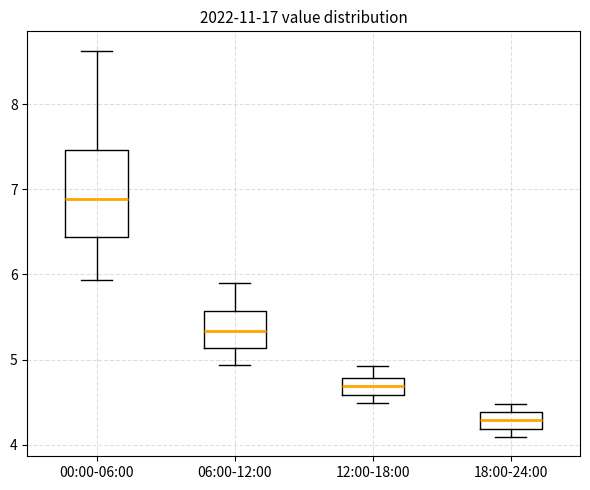

Where does the upper whisker of the box for 00:00-06:00 end on the y-axis? The values are not printed on the chart, so give them approximately, as read against the axis.

8.6